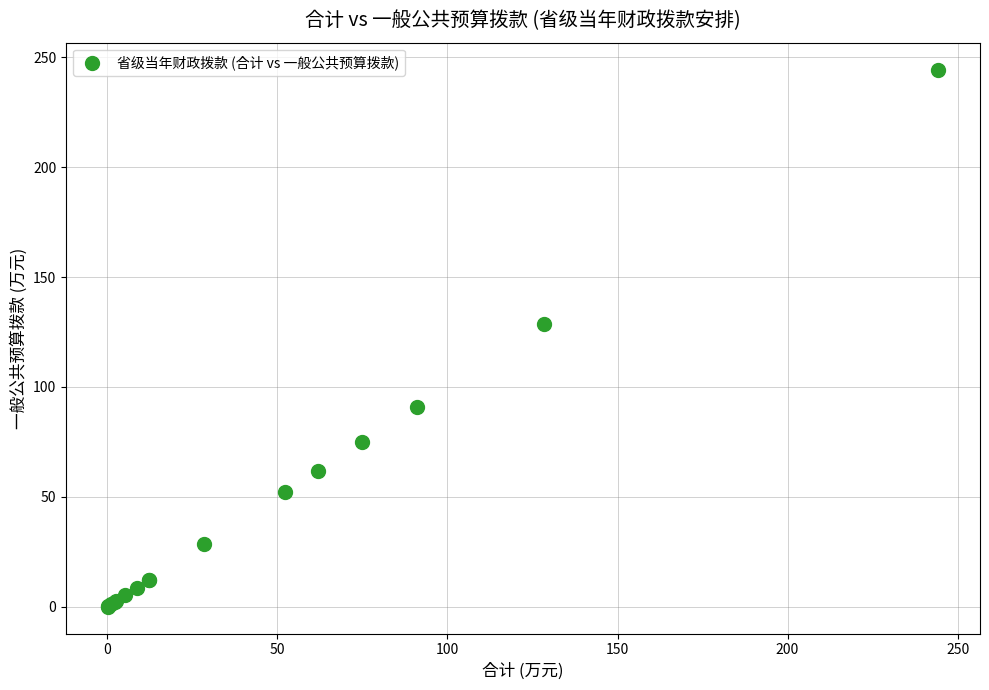

What Y value in the scatter plot is closest to 122?

128.5